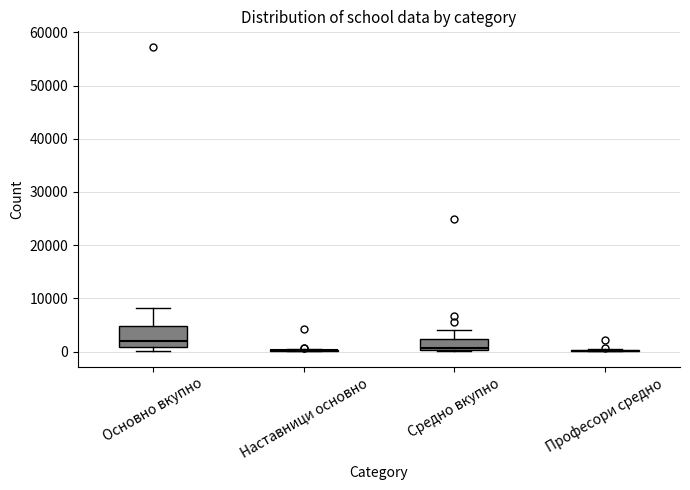

Where does the upper whisker of the box for Основно вкупно end on the y-axis? The values are not printed on the chart, so give them approximately, as read against the axis.

8000